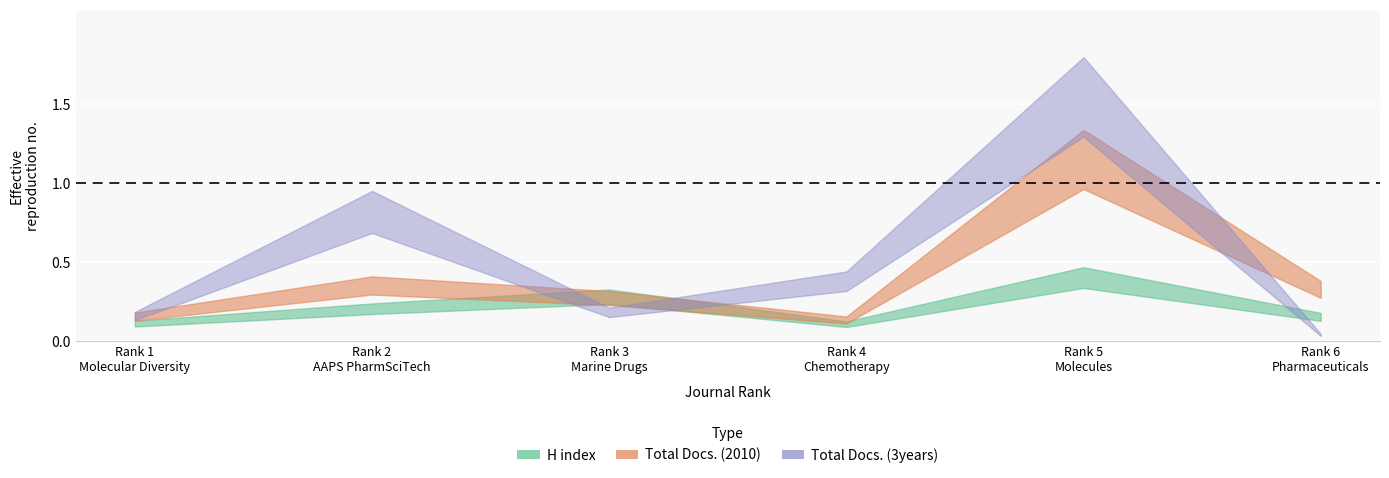

Which series has the largest range (max minus min)?

Total Docs. (3years)